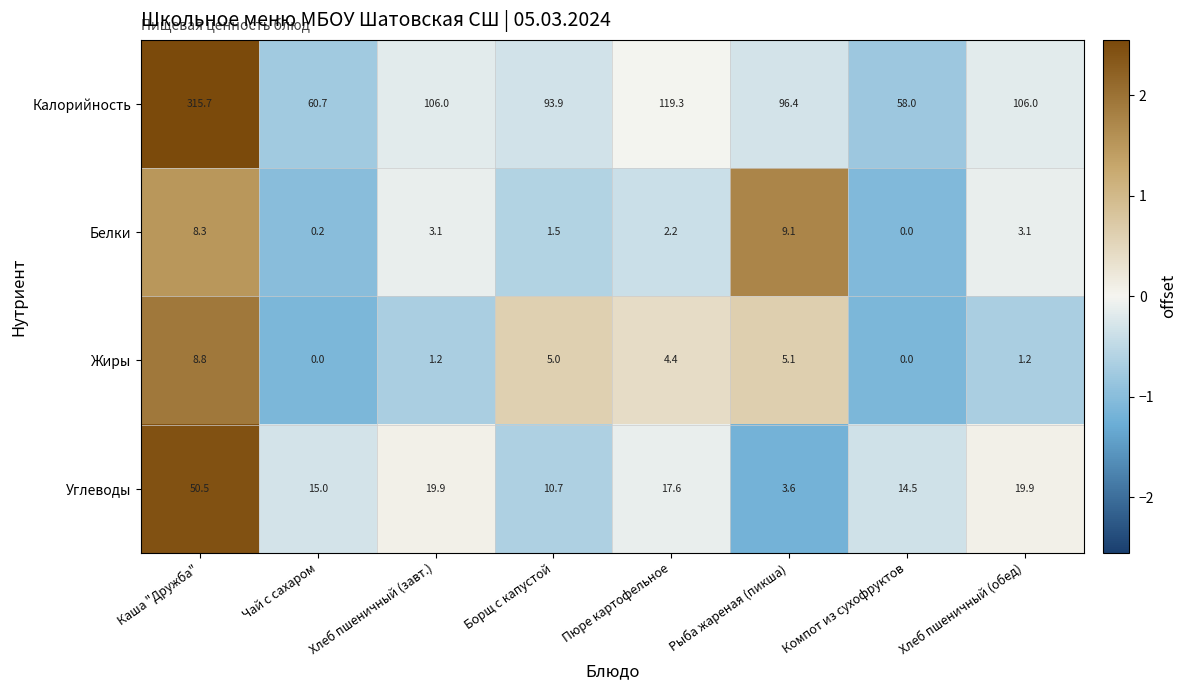

What is the maximum value for Жиры?

8.8